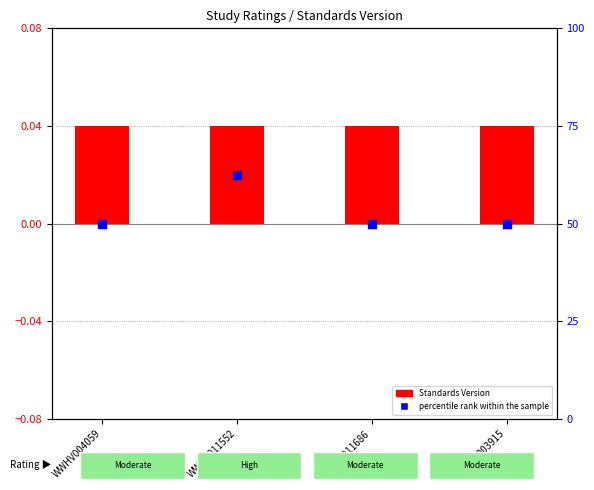

Which has a higher value, WWHV003915 or WWHV004059?

WWHV003915